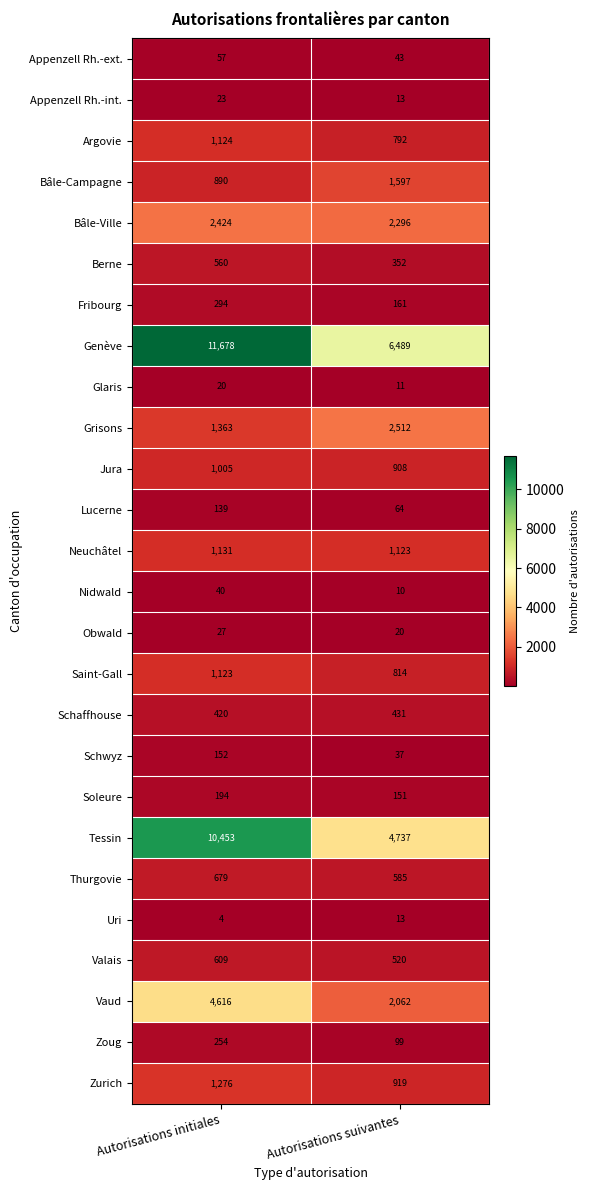

Which series changed the most between Autorisations initiales and Autorisations suivantes?

Tessin